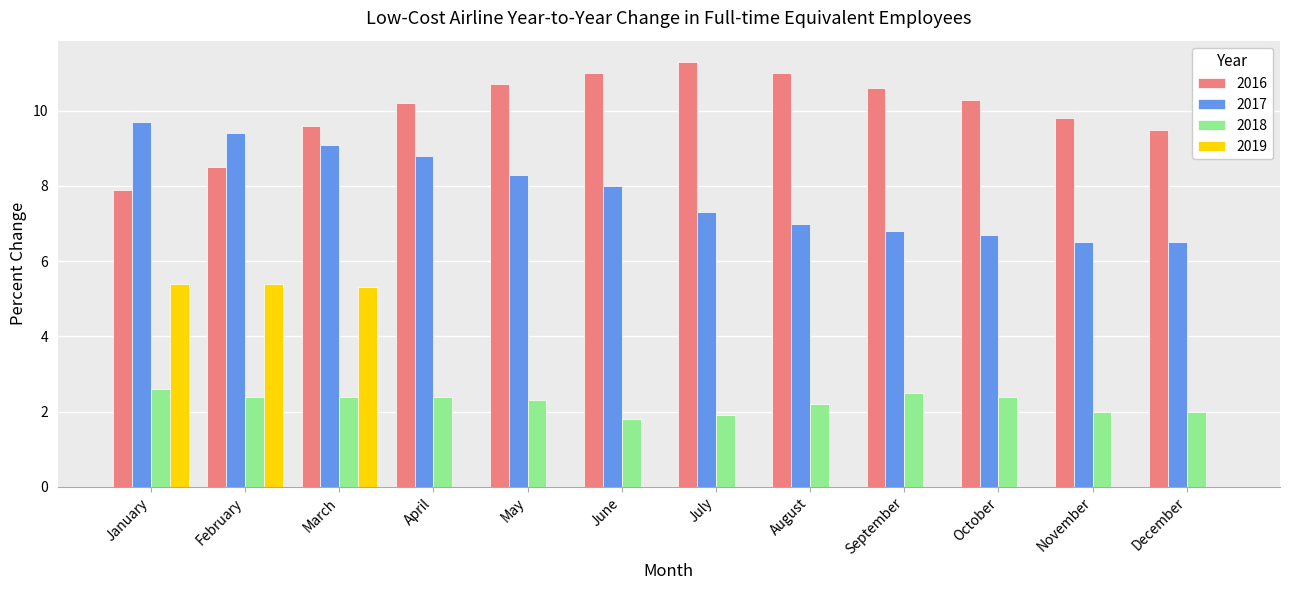

Which series has the widest spread of values?

2019